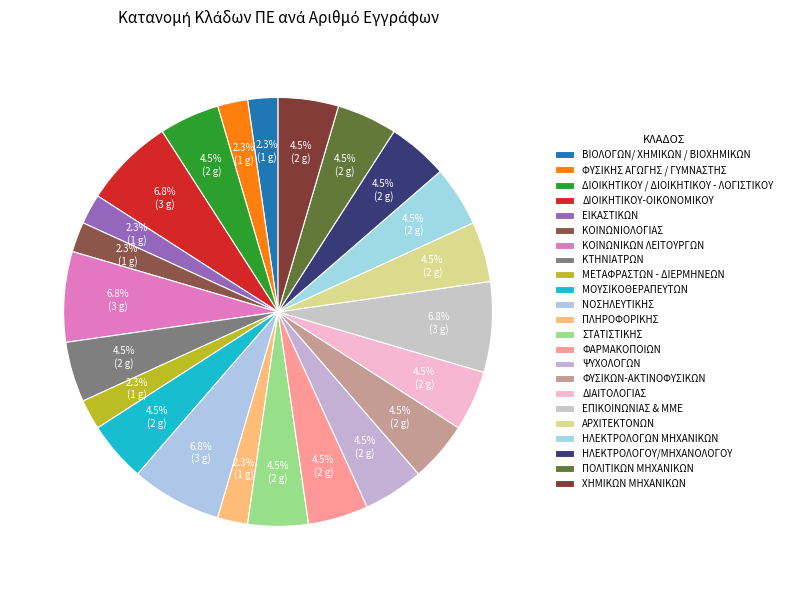

Is it true that ΚΟΙΝΩΝΙΚΩΝ ΛΕΙΤΟΥΡΓΩΝ is 7% of the pie?

True